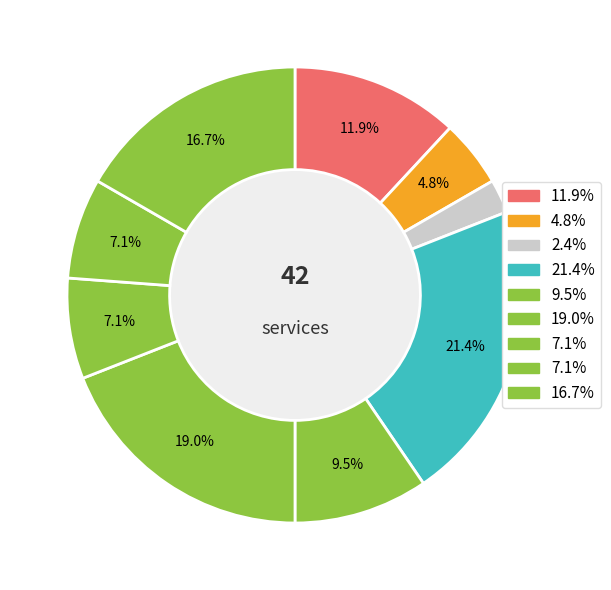

Count the number of slices in the pie.

9